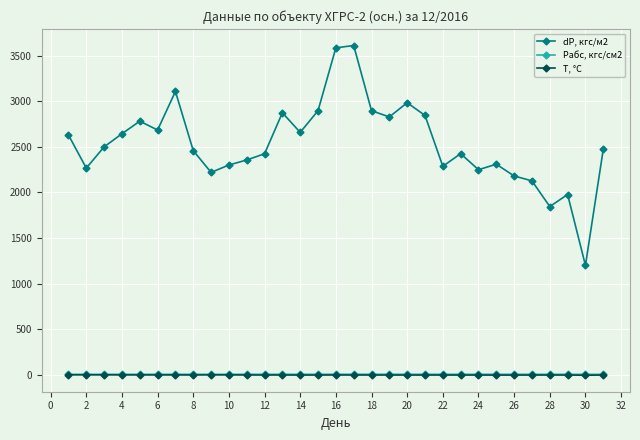

True or false: Pабс, кгс/см2 has more than 1 points higher than both neighbors.

True